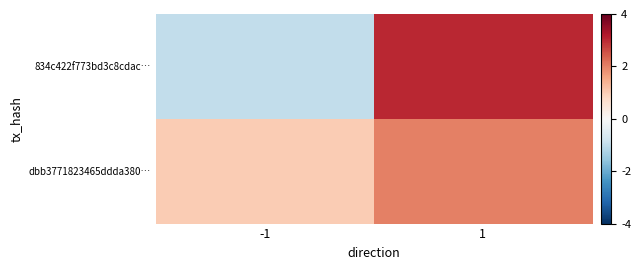

Reading left to right, transcribe all the data shown in this chart.

834c422f773bd3c8cdac…: -1=-1	1=3
dbb3771823465ddda380…: -1=1	1=2